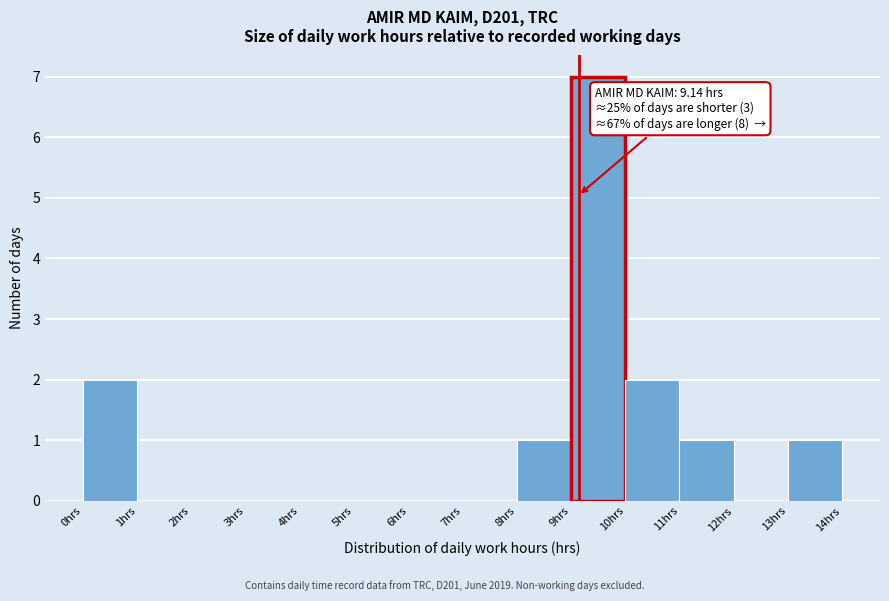

Which range on the x-axis has the tallest bar?

9 to 10